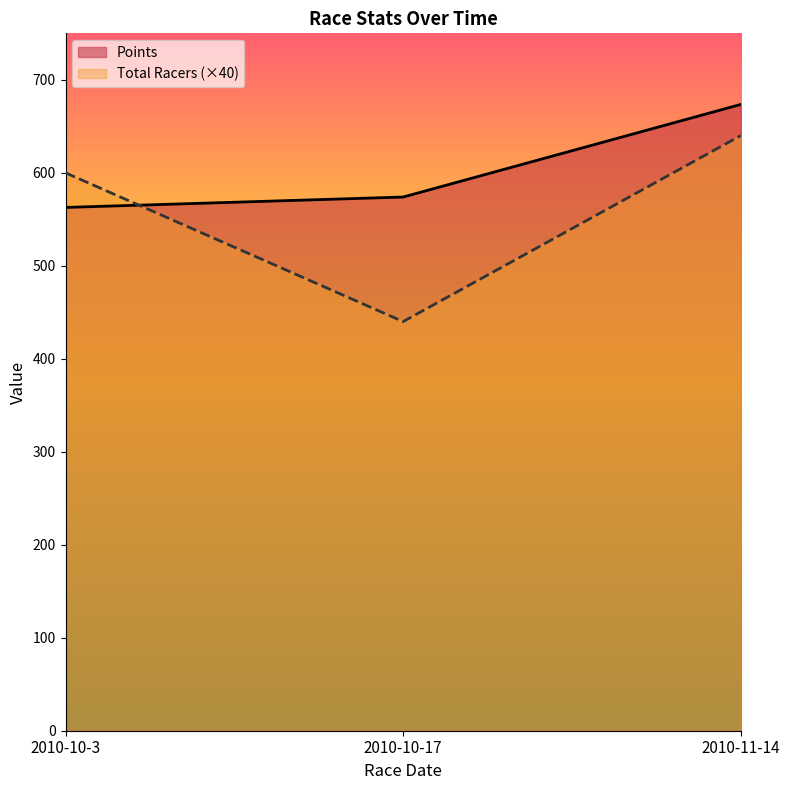

The Total Racers series shows 688.4 at 2010-10-17. True or false?

False